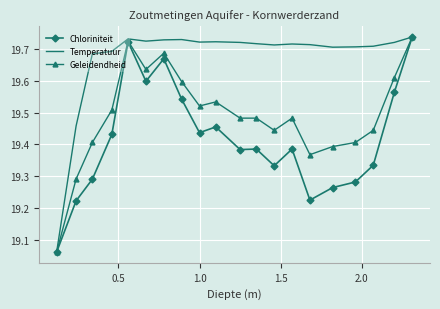

Which series has the largest total across all categories?

Temperatuur